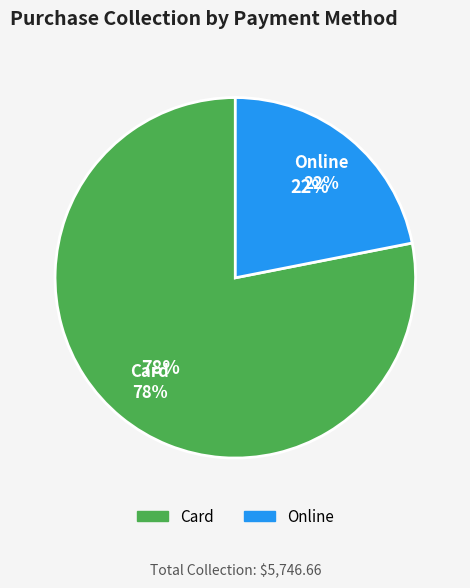

Is it true that Online is 22% of the pie?

True